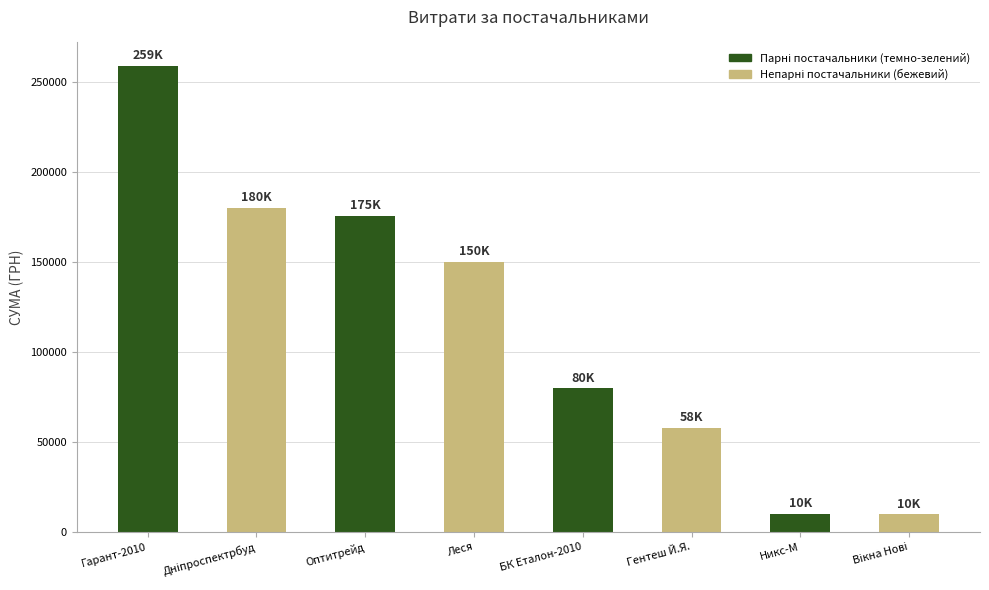

What is the ratio of the value at Гентеш Й.Я. to the value at Оптитрейд?

0.3